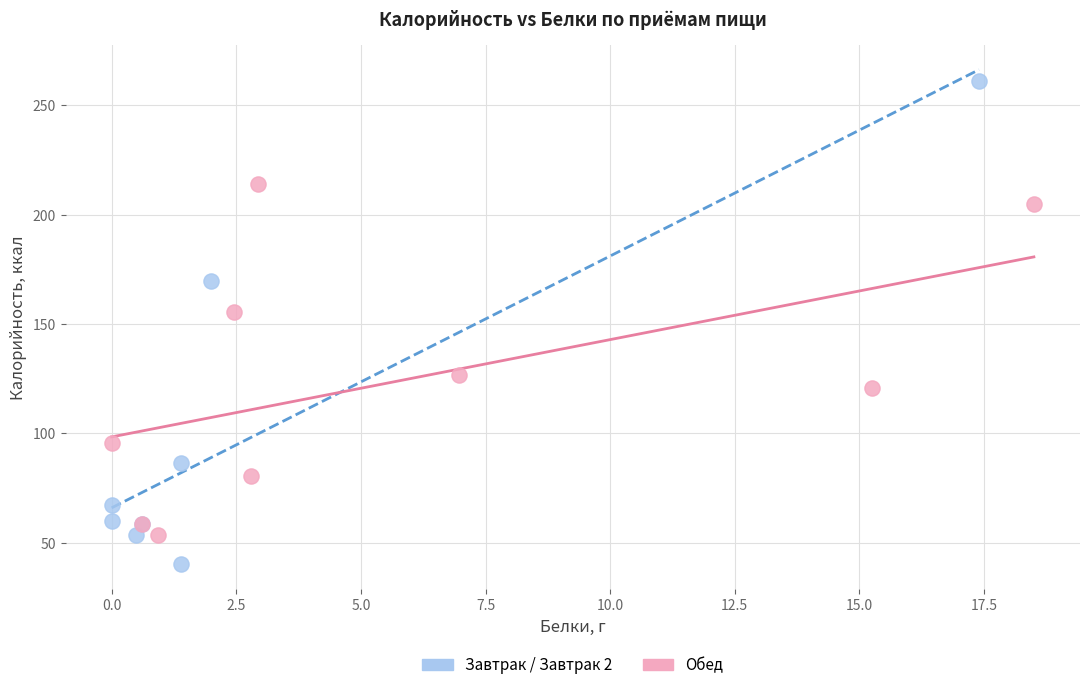

Which series has the largest Y range (max minus min)?

Завтрак / Завтрак 2